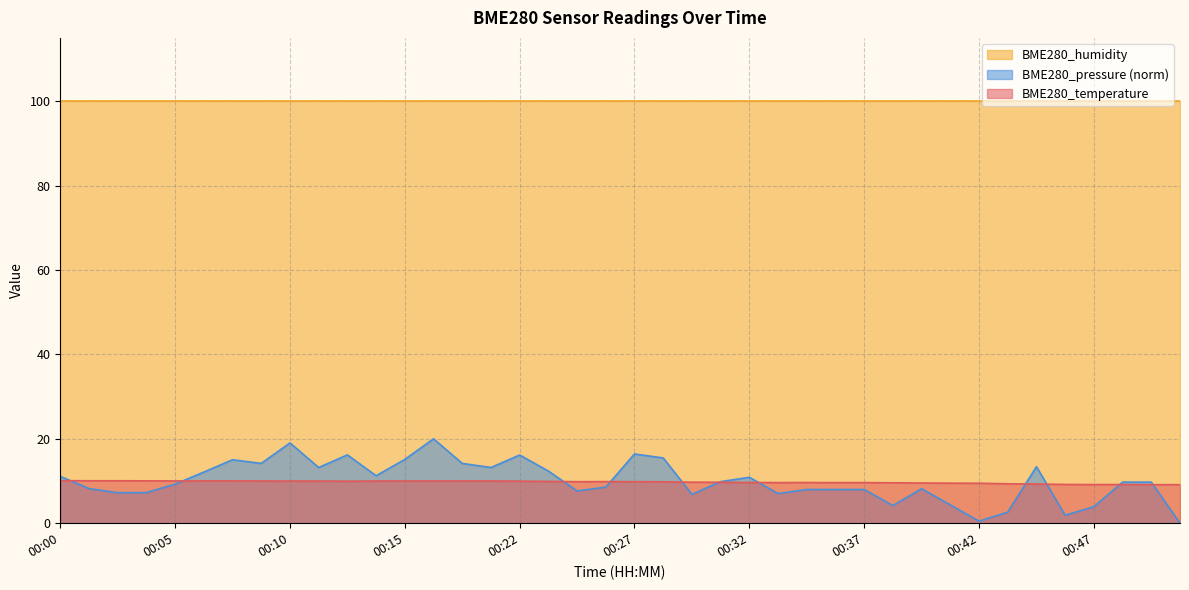

What are all the series names shown in the legend?

BME280_humidity, BME280_pressure (norm), BME280_temperature